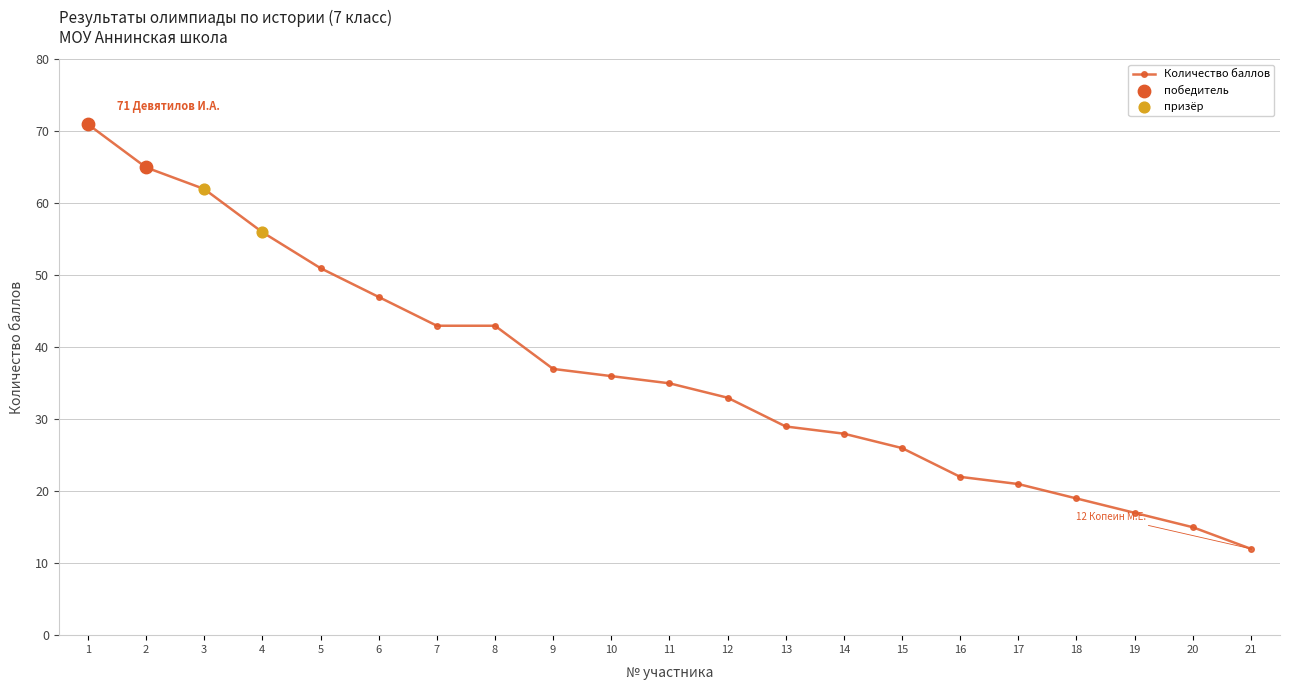

Which has a higher value, 12 or 8?

8